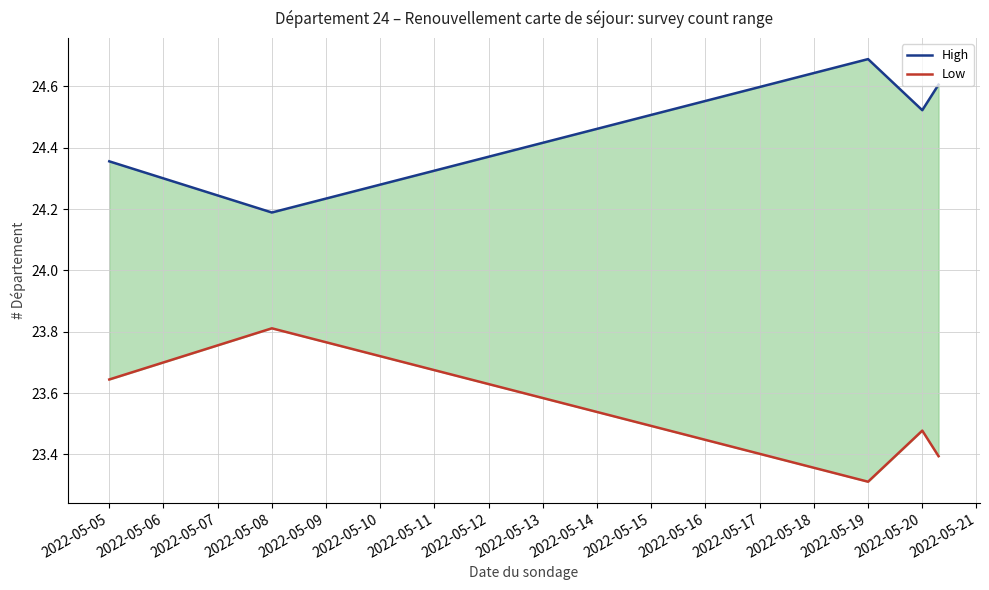

Reading left to right, extract all data points from this chart.

High: 24.4	24.2	24.7	24.5	24.6
Low: 23.6	23.8	23.3	23.5	23.4